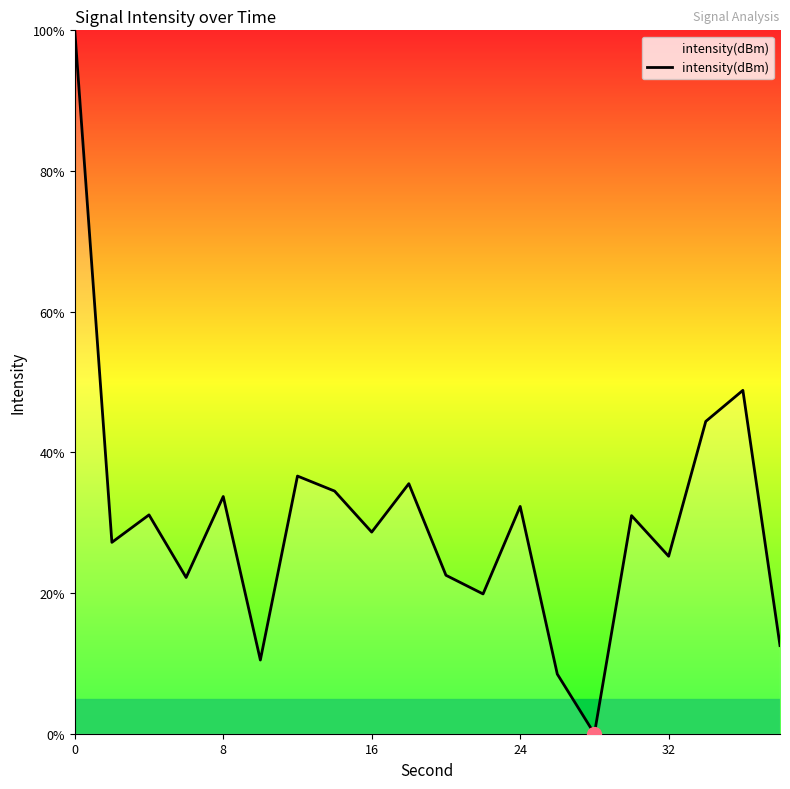

What is the maximum value shown in the chart?

100.0